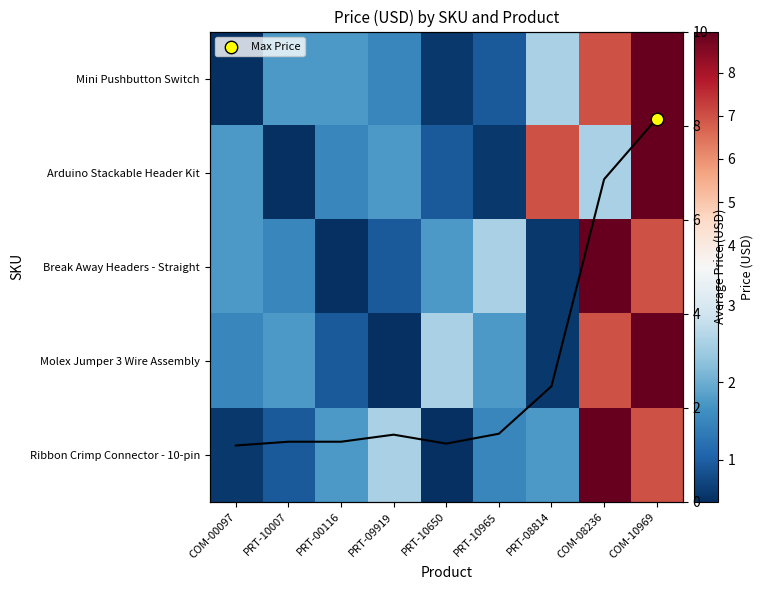

What is the smallest value displayed?

0.5